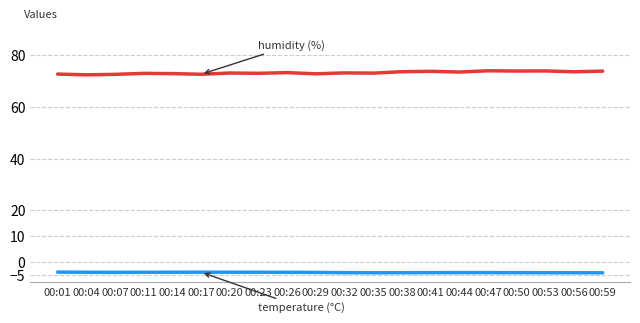

What is the greatest value displayed?

74.1